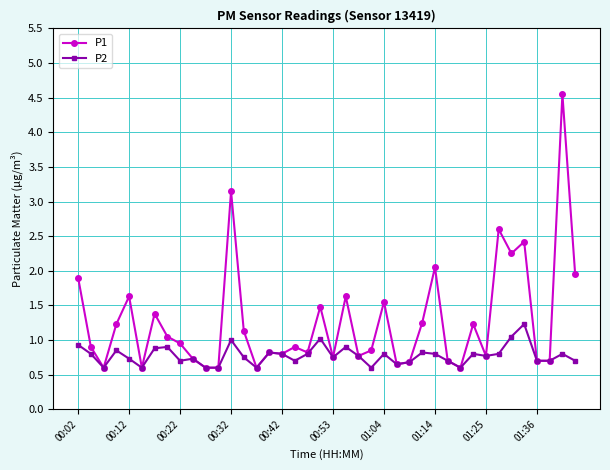

Does the chart have visible grid lines?

Yes